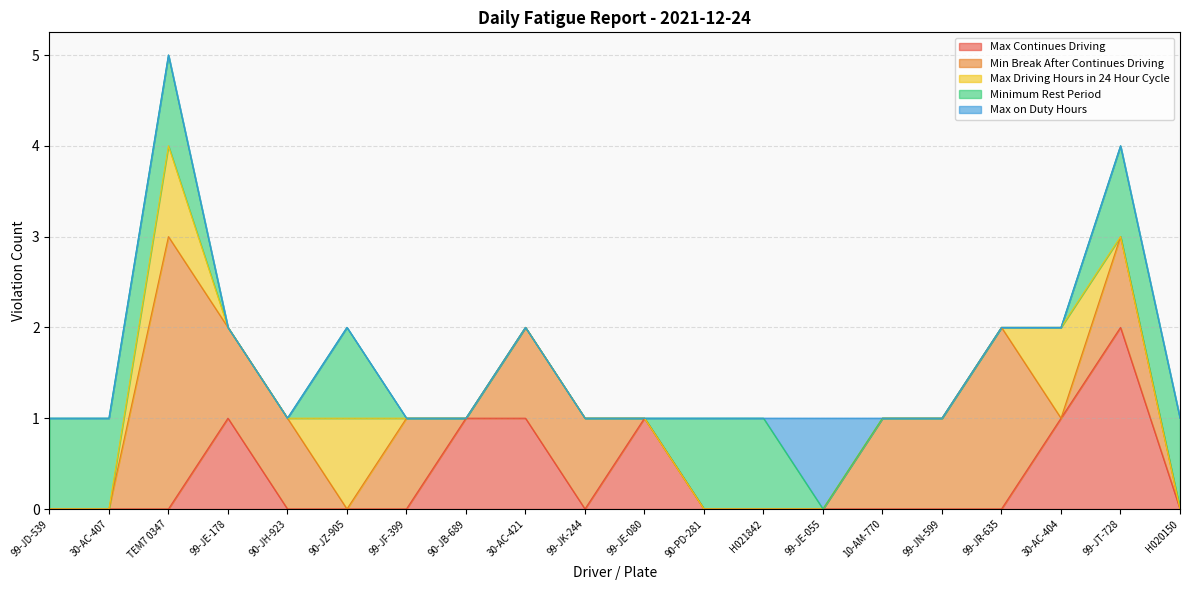

Rank the series by their maximum value, from highest to lowest.

Min Break After Continues Driving, Max Continues Driving, Max Driving Hours in 24 Hour Cycle, Minimum Rest Period, Max on Duty Hours